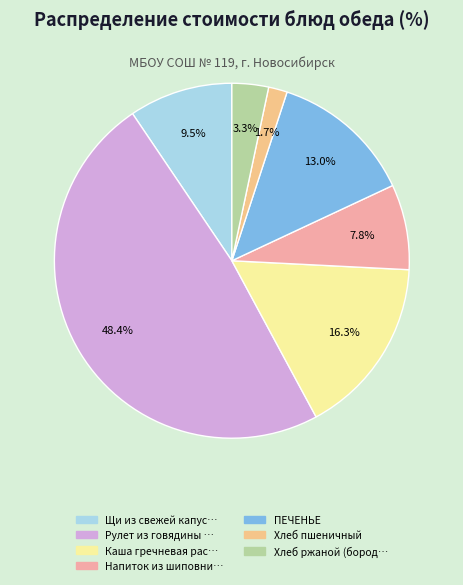

Rank the categories by value from lowest to highest.

Хлеб пшеничный, Хлеб ржаной (бород…, Напиток из шиповни…, Щи из свежей капус…, ПЕЧЕНЬЕ, Каша гречневая рас…, Рулет из говядины …